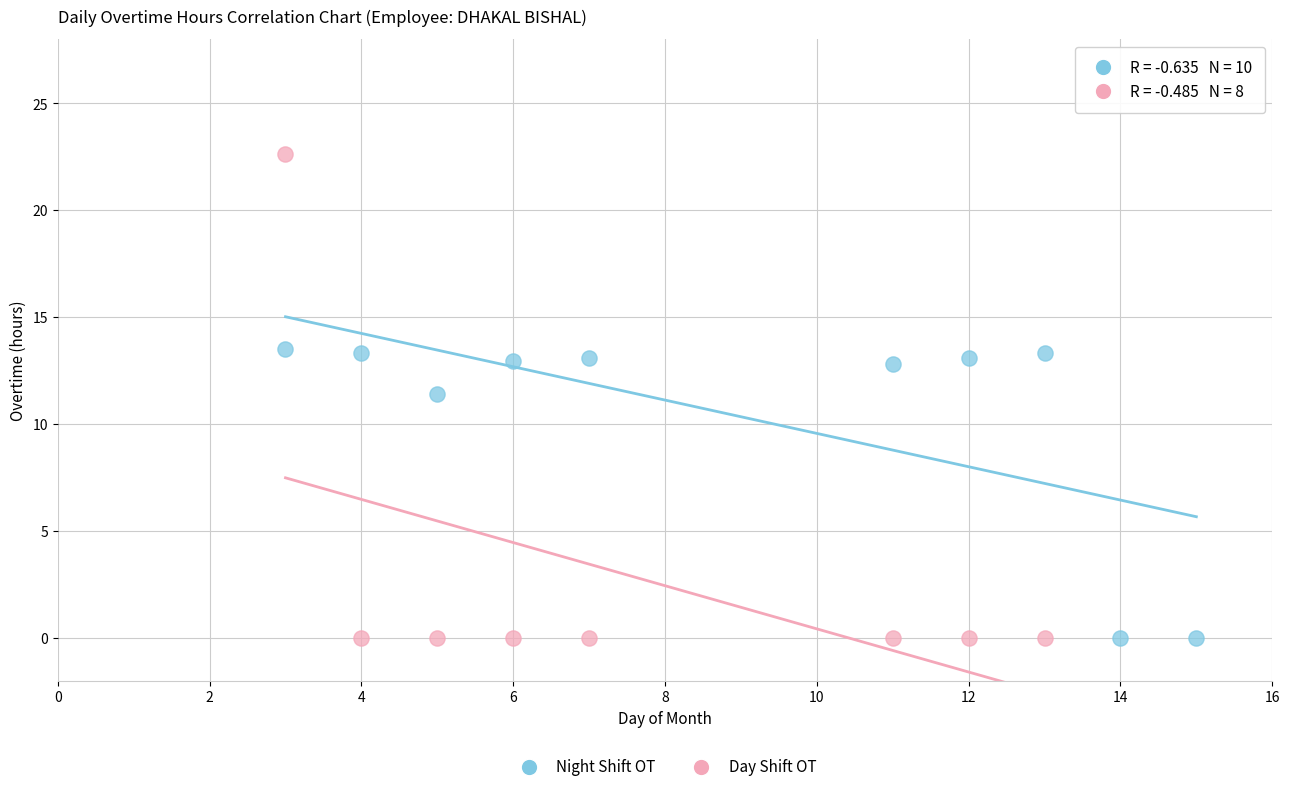

What are all the series names shown in the legend?

Night Shift OT, Day Shift OT